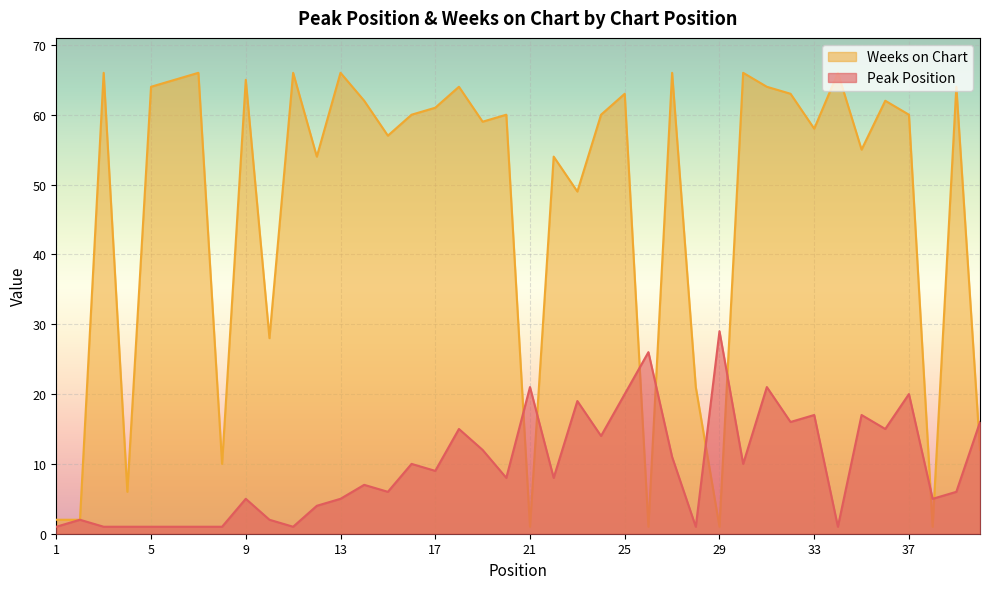

Is it true that Weeks on Chart equals 54 at 12?

True